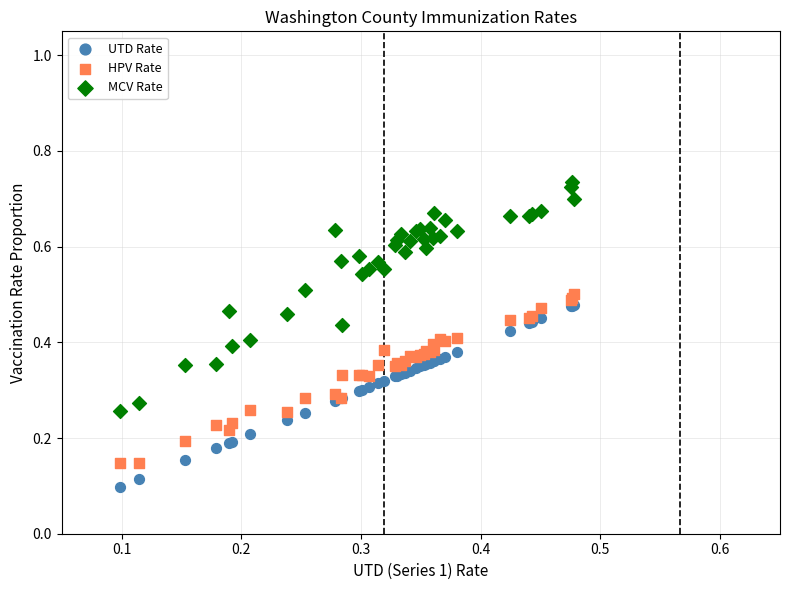

Which series has the largest Y range (max minus min)?

MCV Rate